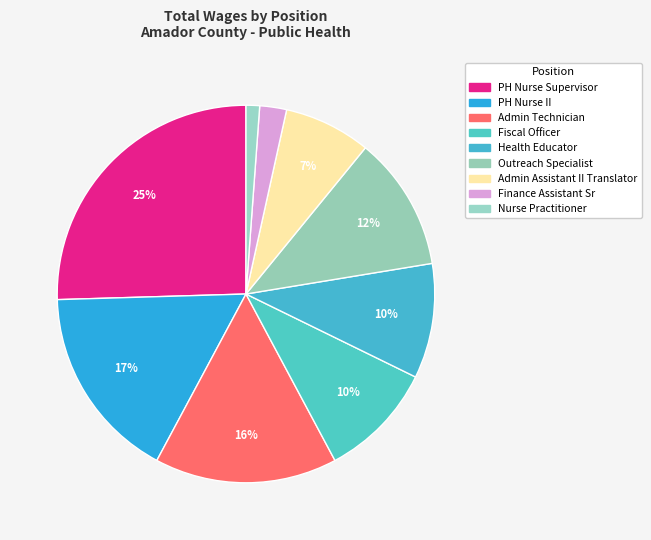

Is Admin Technician the majority of the pie?

No